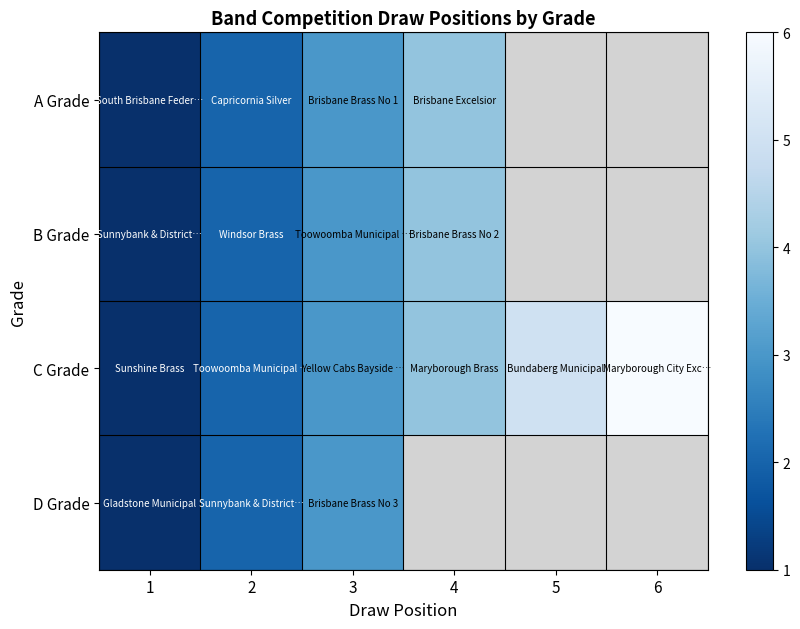

The value of A Grade at 3 is 0.7. True or false?

False